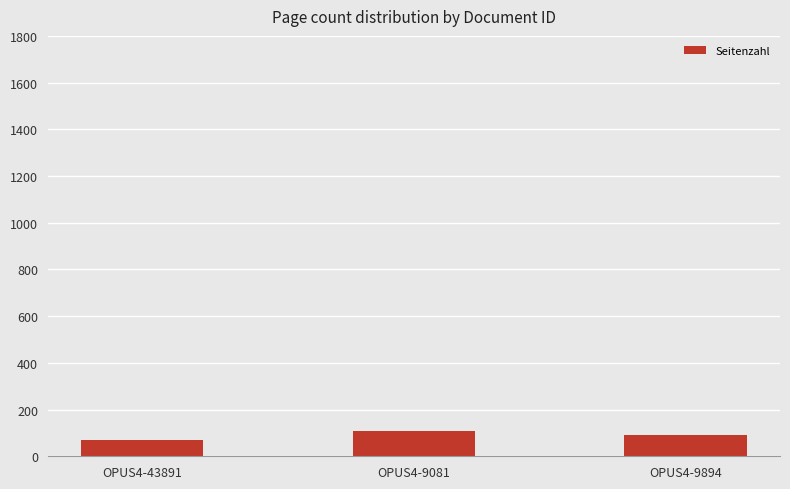

List the labels in order of value, largest first.

OPUS4-9081, OPUS4-9894, OPUS4-43891